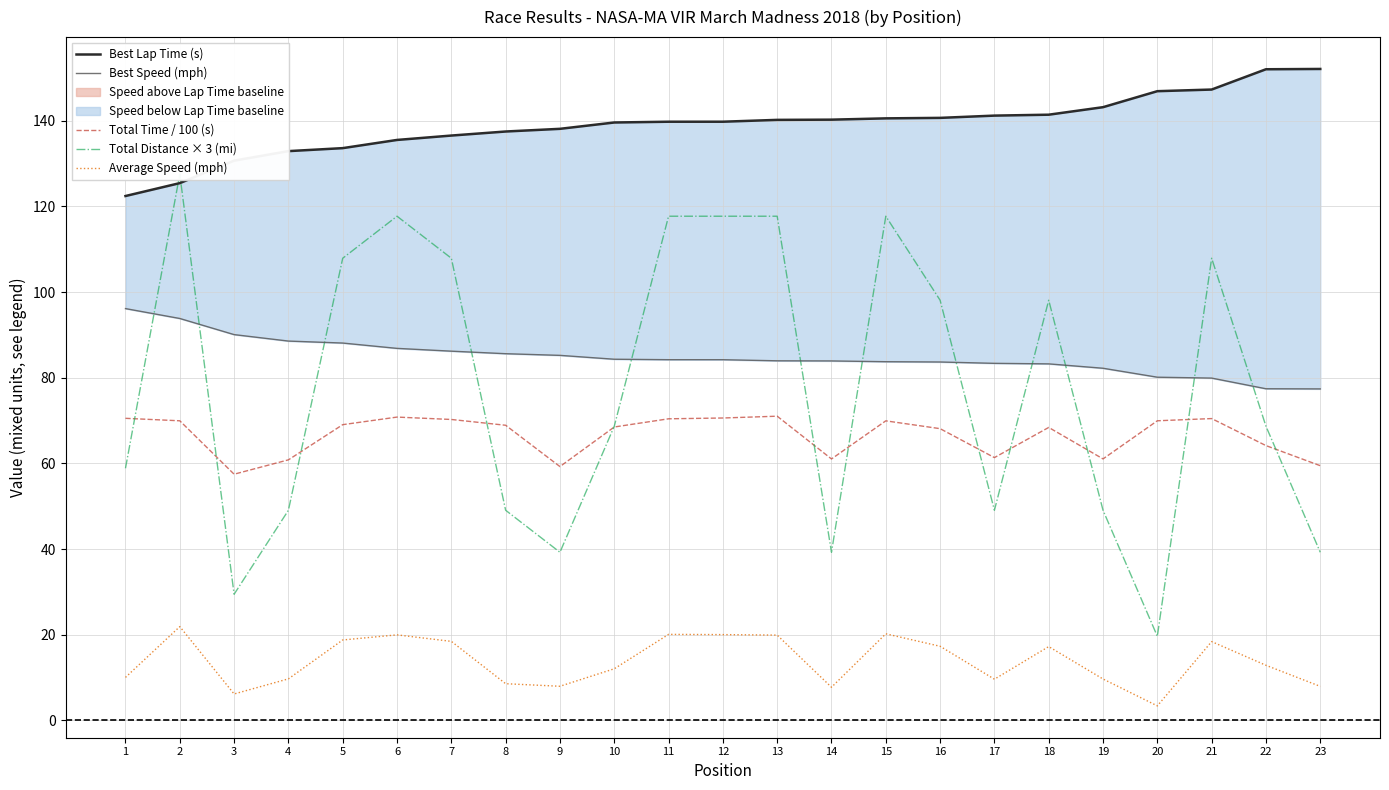

What is the sum of the Average Speed (mph) values at 17 and 20?

13.0